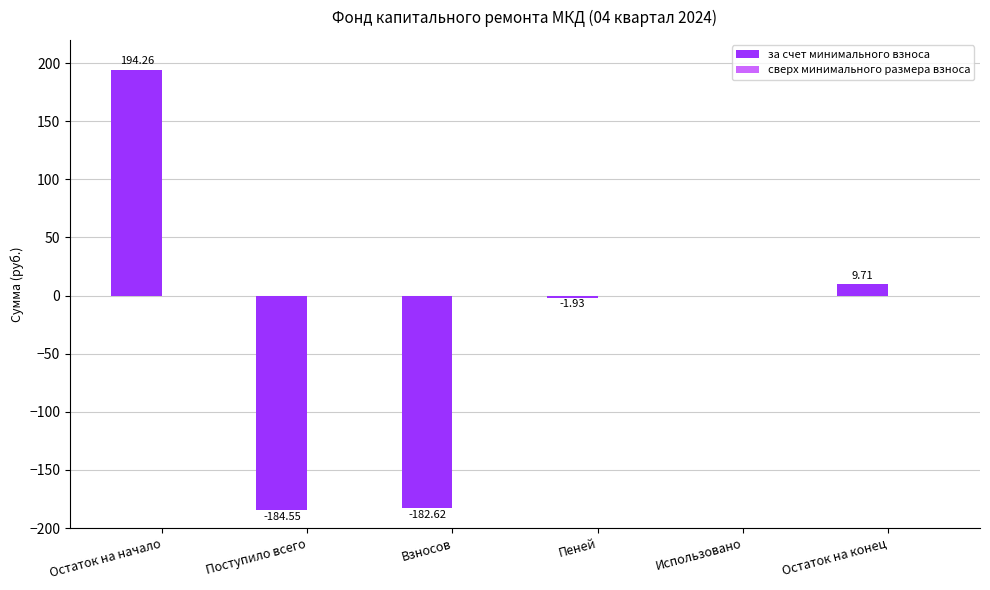

Where is the data nearest to the value 4?

Использовано